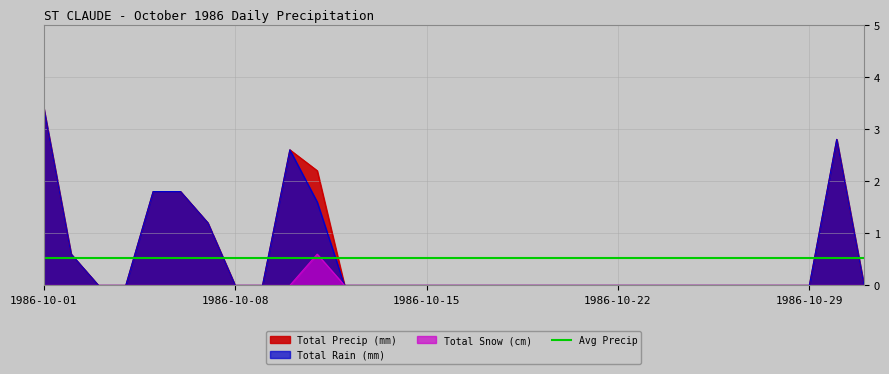

Reading left to right, list all the values displayed in this chart.

Total Rain (mm): 1986-10-01=3.4	1986-10-02=0.6	1986-10-03=0.0	1986-10-04=0.0	1986-10-05=1.8	1986-10-06=1.8	1986-10-07=1.2	1986-10-08=0.0	1986-10-09=0.0	1986-10-10=2.6	1986-10-11=1.6	1986-10-12=0.0	1986-10-13=0.0	1986-10-14=0.0	1986-10-15=0.0	1986-10-16=0.0	1986-10-17=0.0	1986-10-18=0.0	1986-10-19=0.0	1986-10-20=0.0	1986-10-21=0.0	1986-10-22=0.0	1986-10-23=0.0	1986-10-24=0.0	1986-10-25=0.0	1986-10-26=0.0	1986-10-27=0.0	1986-10-28=0.0	1986-10-29=0.0	1986-10-30=2.8	1986-10-31=0.0
Total Snow (cm): 1986-10-01=0.0	1986-10-02=0.0	1986-10-03=0.0	1986-10-04=0.0	1986-10-05=0.0	1986-10-06=0.0	1986-10-07=0.0	1986-10-08=0.0	1986-10-09=0.0	1986-10-10=0.0	1986-10-11=0.6	1986-10-12=0.0	1986-10-13=0.0	1986-10-14=0.0	1986-10-15=0.0	1986-10-16=0.0	1986-10-17=0.0	1986-10-18=0.0	1986-10-19=0.0	1986-10-20=0.0	1986-10-21=0.0	1986-10-22=0.0	1986-10-23=0.0	1986-10-24=0.0	1986-10-25=0.0	1986-10-26=0.0	1986-10-27=0.0	1986-10-28=0.0	1986-10-29=0.0	1986-10-30=0.0	1986-10-31=0.0
Total Precip (mm): 1986-10-01=3.4	1986-10-02=0.6	1986-10-03=0.0	1986-10-04=0.0	1986-10-05=1.8	1986-10-06=1.8	1986-10-07=1.2	1986-10-08=0.0	1986-10-09=0.0	1986-10-10=2.6	1986-10-11=2.2	1986-10-12=0.0	1986-10-13=0.0	1986-10-14=0.0	1986-10-15=0.0	1986-10-16=0.0	1986-10-17=0.0	1986-10-18=0.0	1986-10-19=0.0	1986-10-20=0.0	1986-10-21=0.0	1986-10-22=0.0	1986-10-23=0.0	1986-10-24=0.0	1986-10-25=0.0	1986-10-26=0.0	1986-10-27=0.0	1986-10-28=0.0	1986-10-29=0.0	1986-10-30=2.8	1986-10-31=0.0